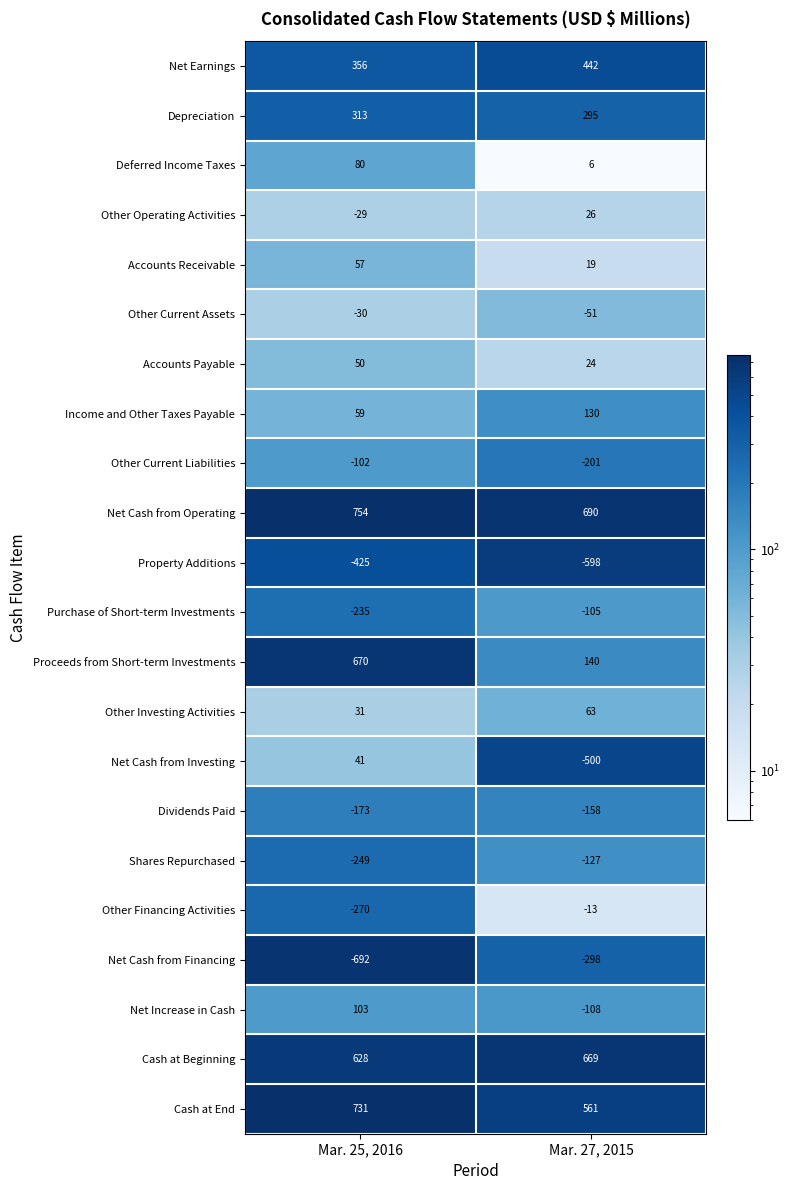

Which category has the highest value in the Accounts Payable series?

Mar. 25, 2016